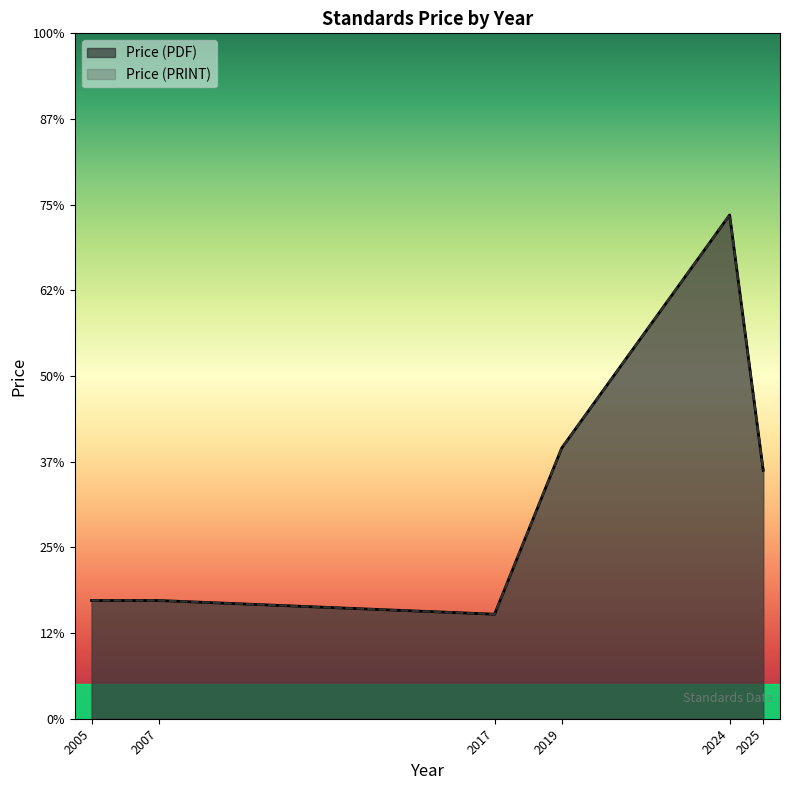

Does the chart display data point markers on the line(s)?

No